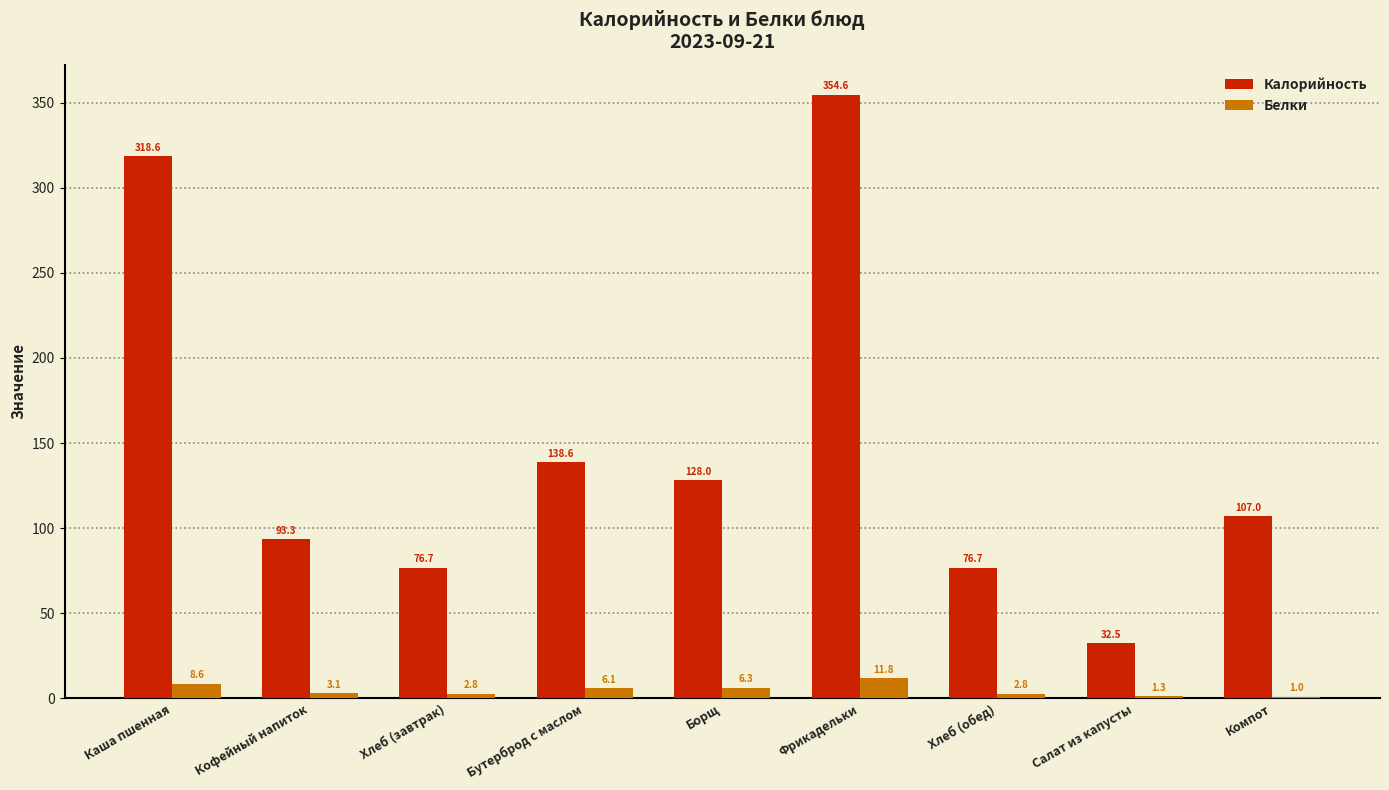

What is the total value across all series at Хлеб (завтрак)?

79.4